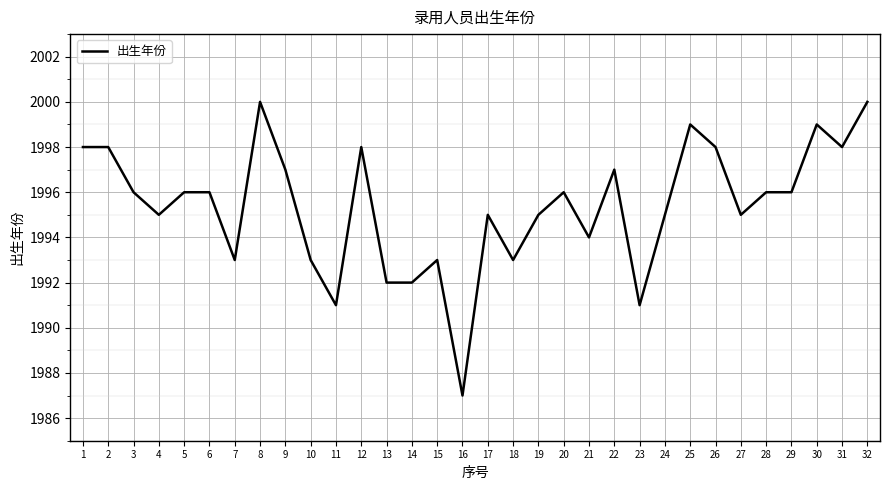

Reading left to right, list all the values displayed in this chart.

1998	1998	1996	1995	1996	1996	1993	2000	1997	1993	1991	1998	1992	1992	1993	1987	1995	1993	1995	1996	1994	1997	1991	1995	1999	1998	1995	1996	1996	1999	1998	2000